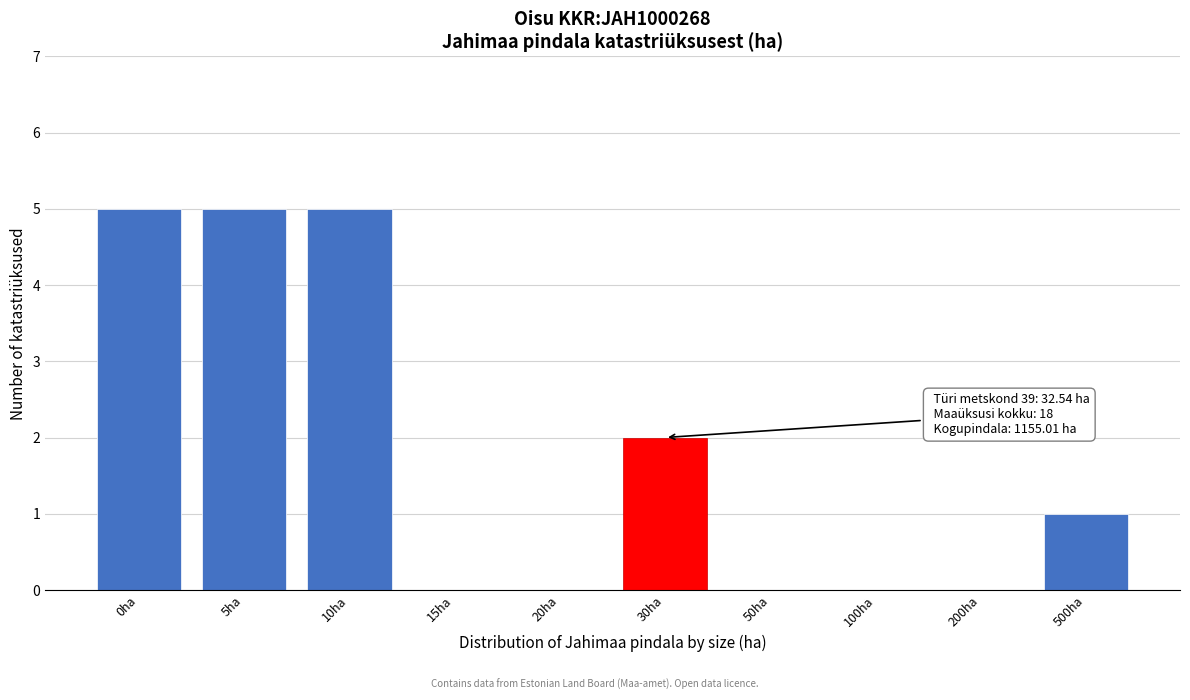

Reading left to right, extract all data points from this chart.

0ha=5	5ha=5	10ha=5	15ha=0	20ha=0	30ha=2	50ha=0	100ha=0	200ha=0	500ha=1